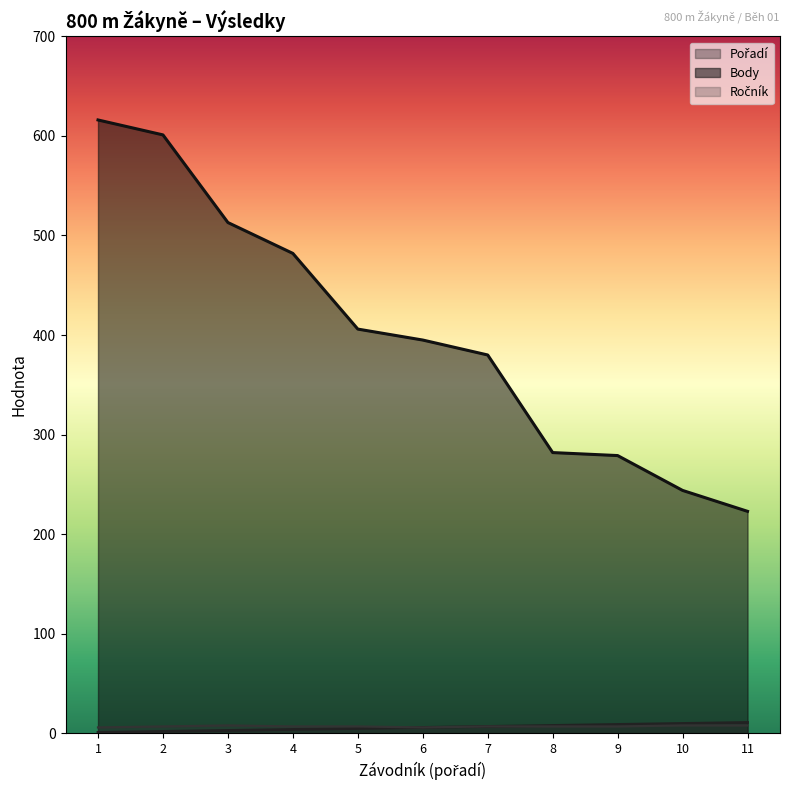

Reading right to left, list all the values displayed in this chart.

Pořadí: 11	10	9	8	7	6	5	4	3	2	1
Body: 223	244	279	282	380	395	406	482	513	601	616
Ročník: 8	8	7	7	7	6	7	7	8	7	6